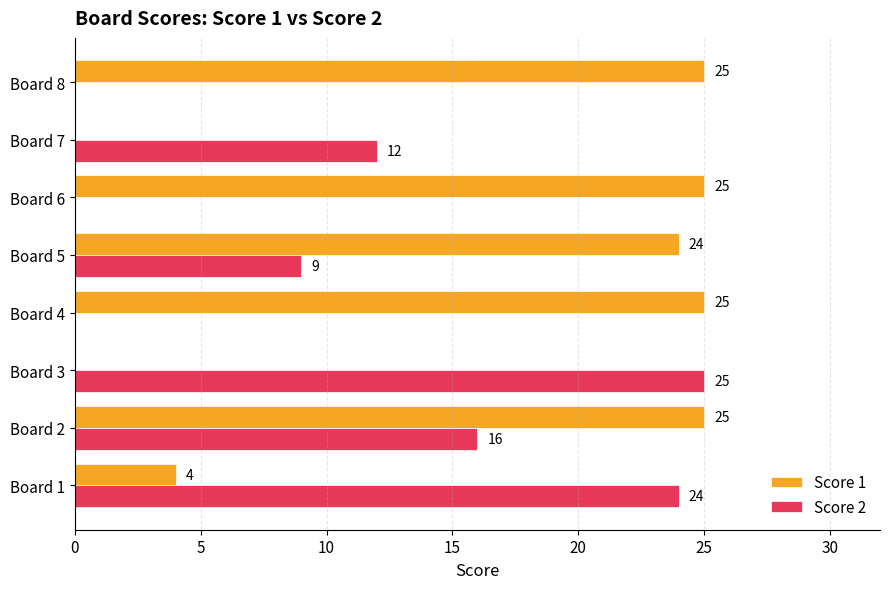

True or false: Score 2 has a value of 0 at Board 8.

True